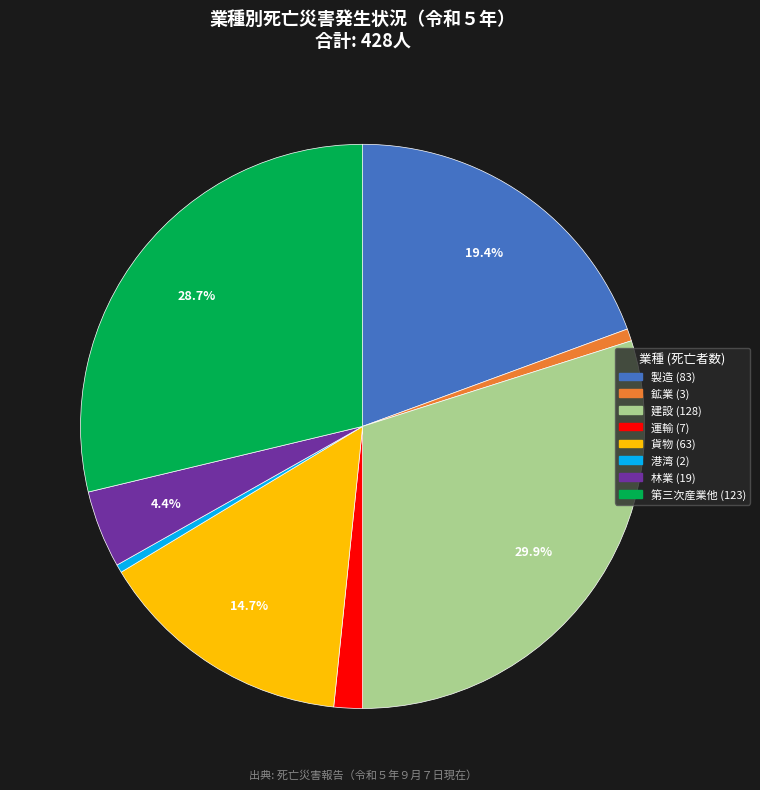

Between 運輸 and 鉱業, which is larger?

運輸